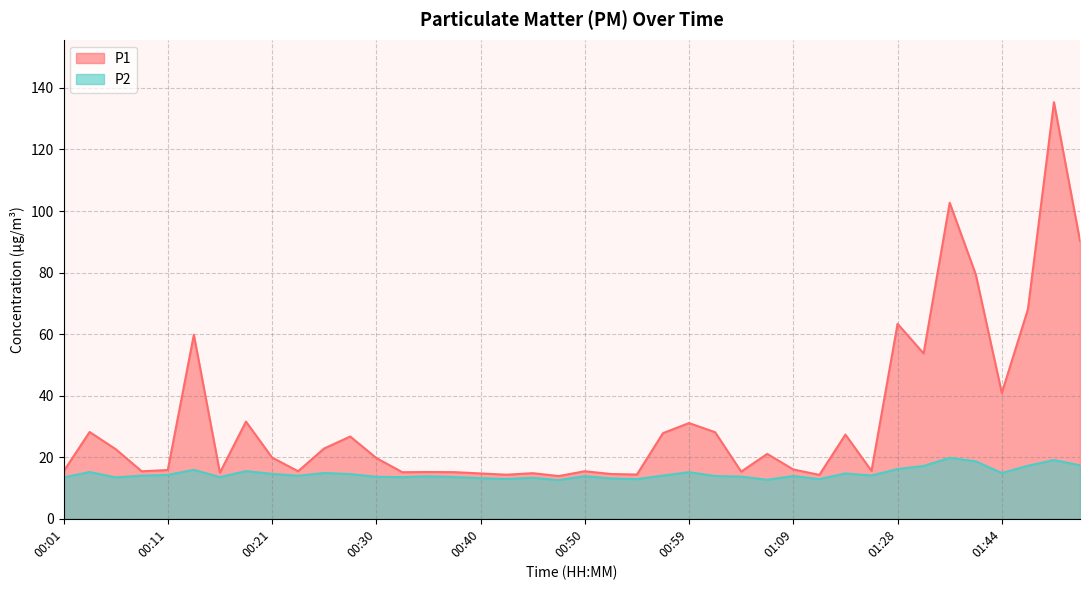

What is the total value across all series at 01:28?

79.5